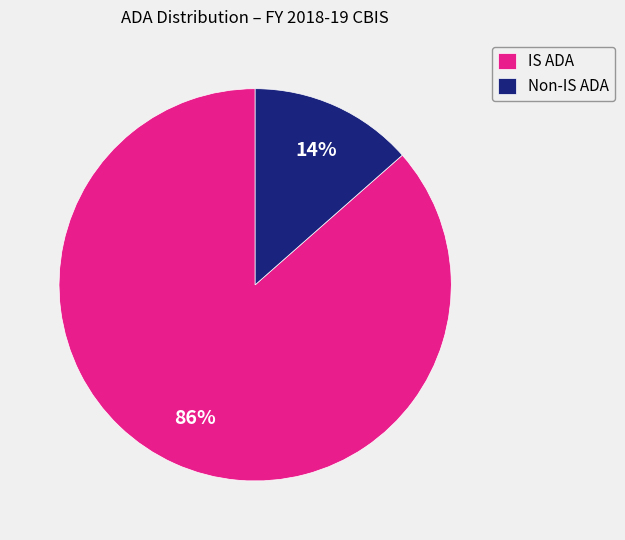

The Non-IS ADA slice represents 7% of the pie. True or false?

False